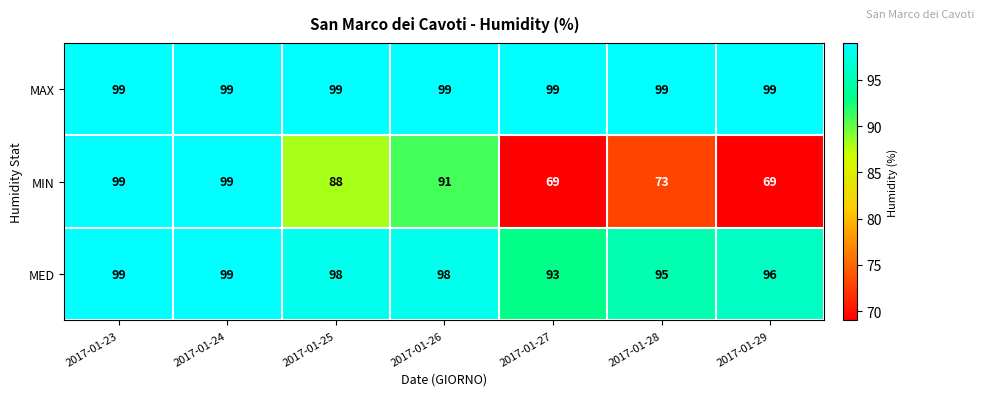

Reading left to right, transcribe all the data shown in this chart.

MAX: 2017-01-23=99	2017-01-24=99	2017-01-25=99	2017-01-26=99	2017-01-27=99	2017-01-28=99	2017-01-29=99
MIN: 2017-01-23=99	2017-01-24=99	2017-01-25=88	2017-01-26=91	2017-01-27=69	2017-01-28=73	2017-01-29=69
MED: 2017-01-23=99	2017-01-24=99	2017-01-25=98	2017-01-26=98	2017-01-27=93	2017-01-28=95	2017-01-29=96